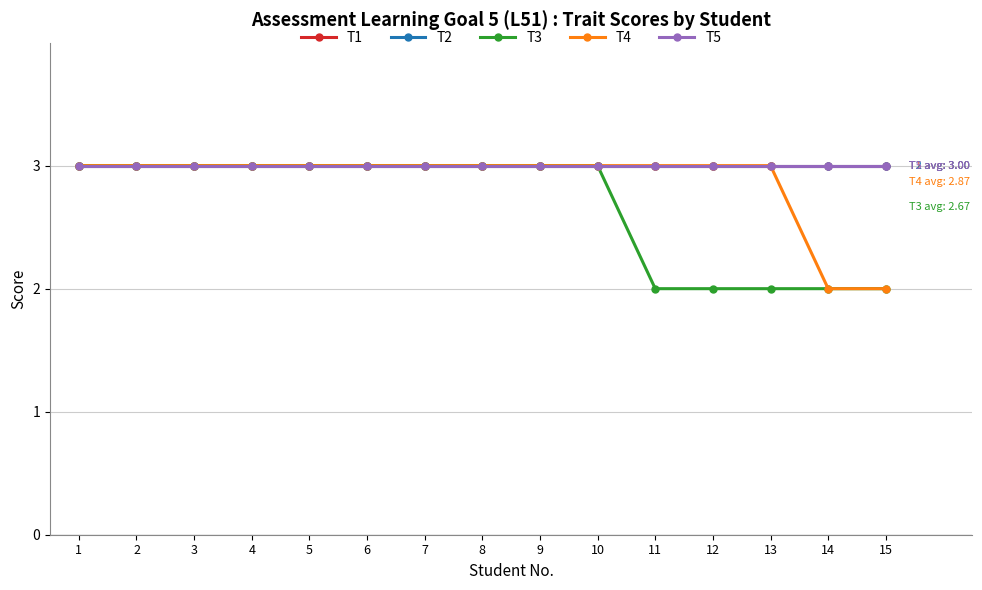

True or false: T1 has more than 1 interior local peaks.

False